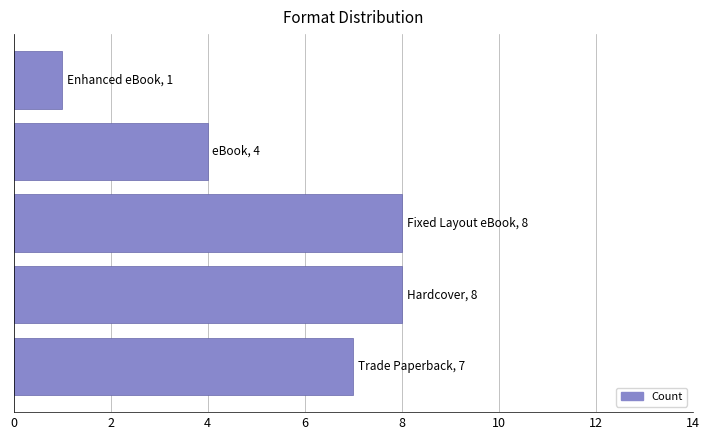

How many categories are shown in the chart?

5